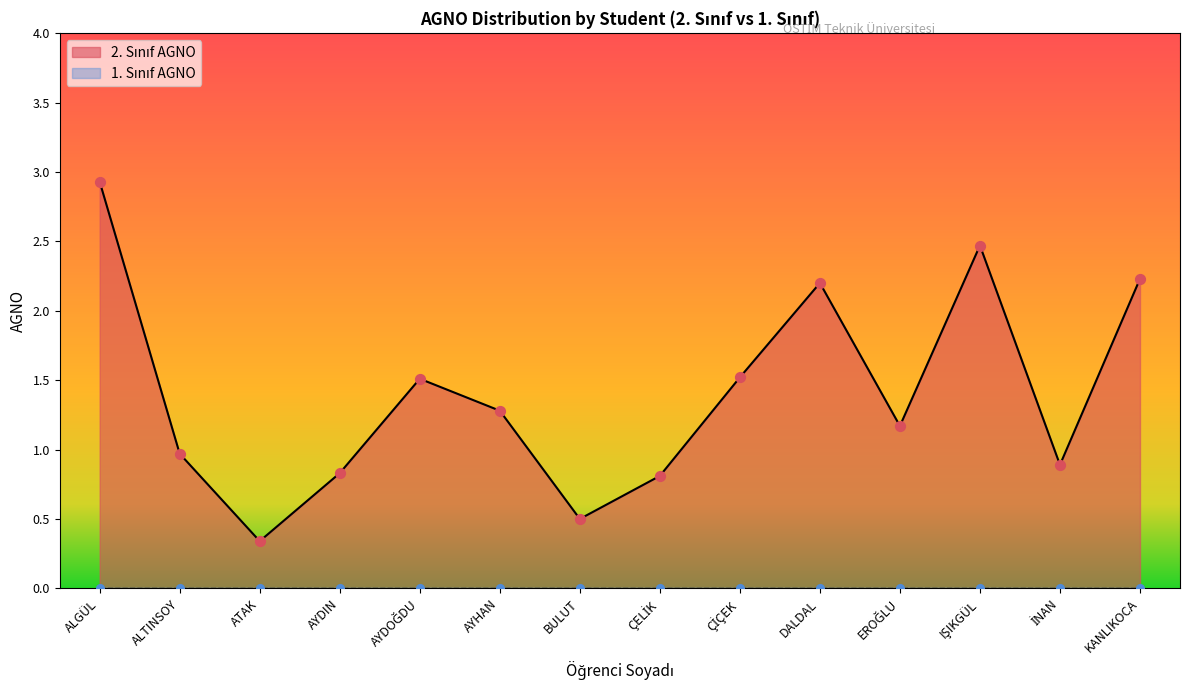

What is the change in value from ALTINSOY to AYDIN?

-0.1